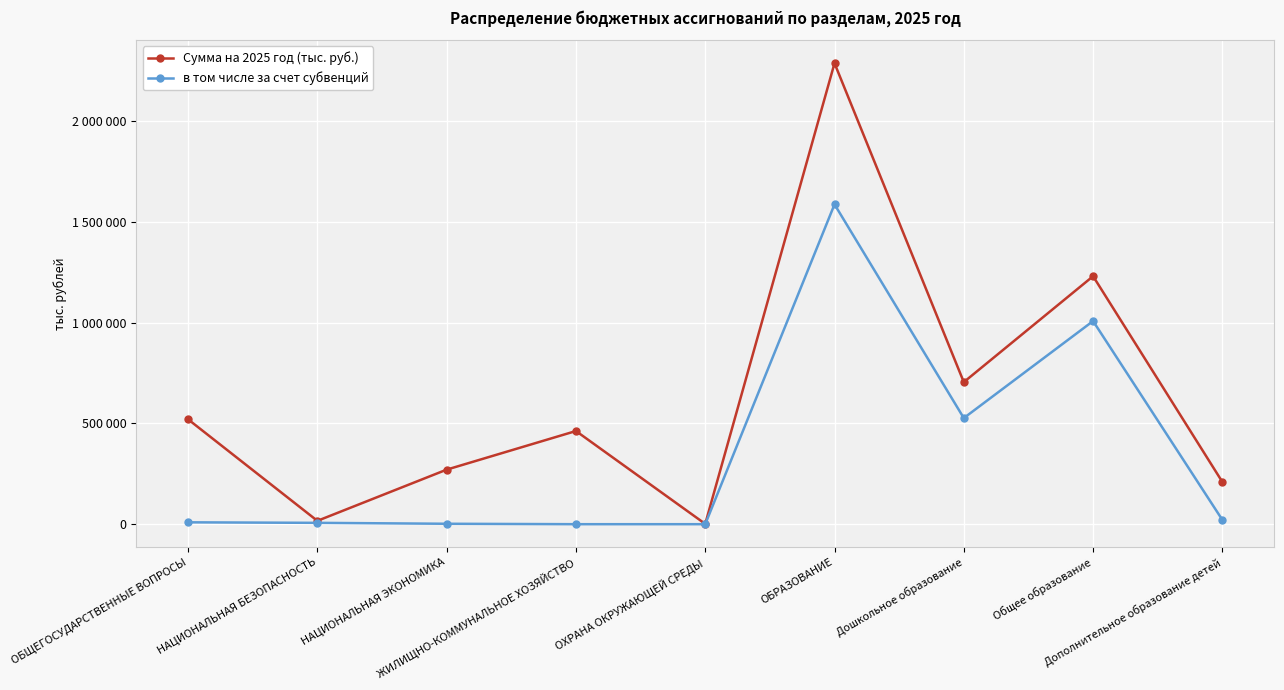

What are all the series names shown in the legend?

Сумма на 2025 год (тыс. руб.), в том числе за счет субвенций